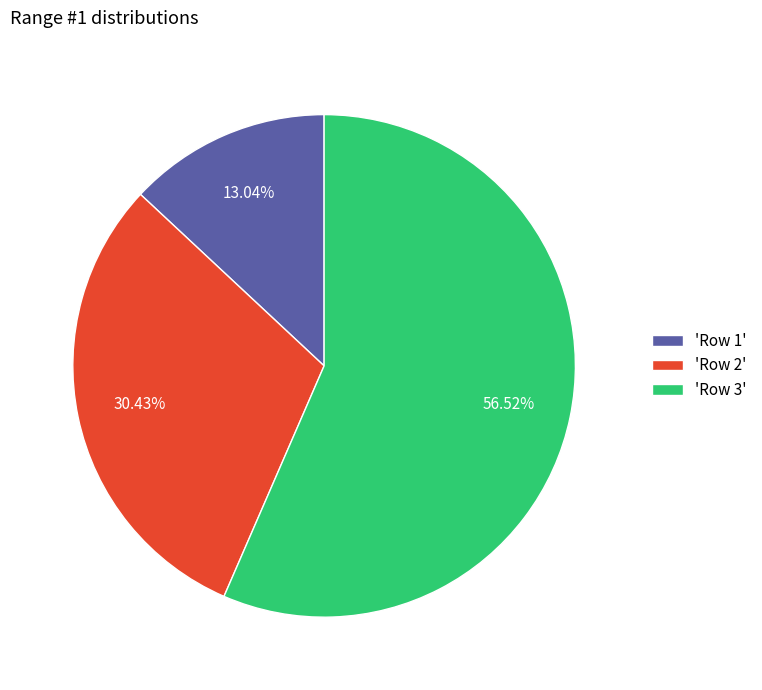

Does any single category account for the majority?

Yes